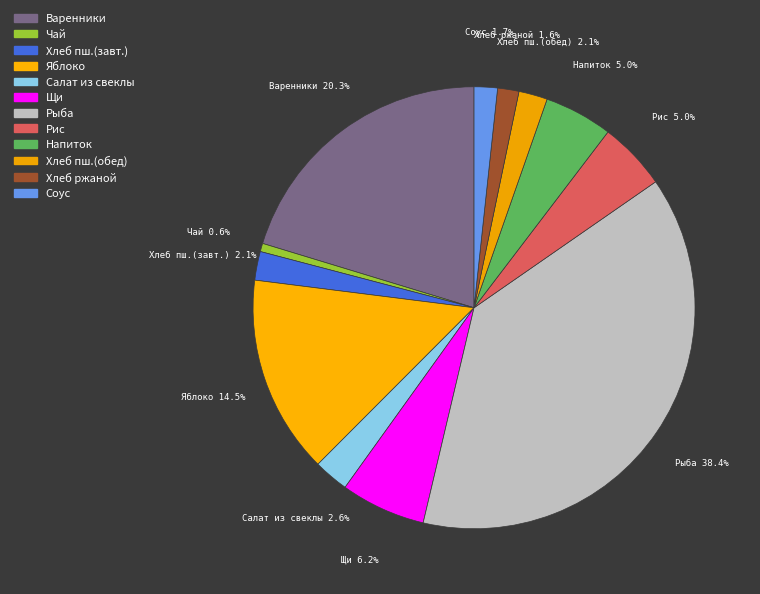

How many slices are in this pie chart?

12